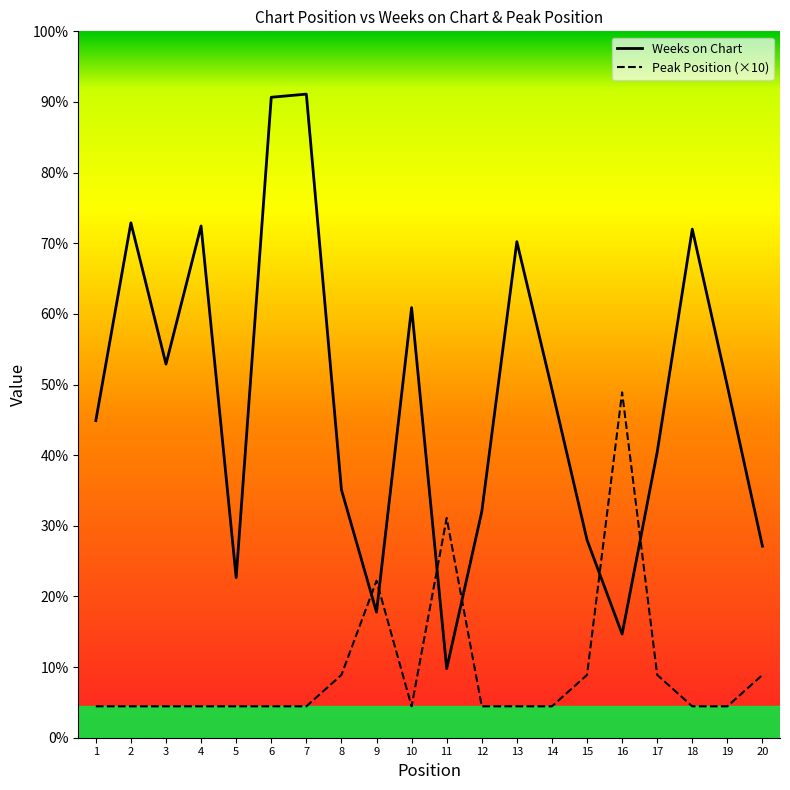

Reading left to right, list all the values displayed in this chart.

Weeks on Chart: 101	164	119	163	51	204	205	79	40	137	22	72	158	111	63	33	91	162	112	61
Peak Position (×10): 10	10	10	10	10	10	10	20	50	10	70	10	10	10	20	110	20	10	10	20